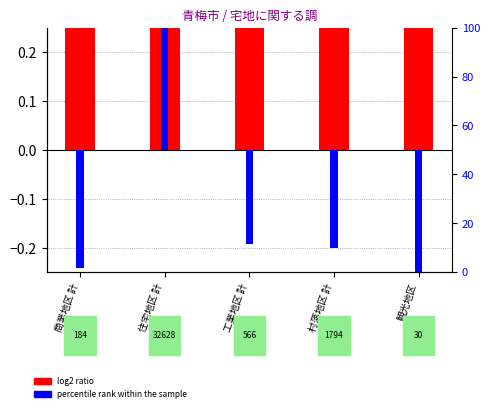

How many bars are there in total?

10